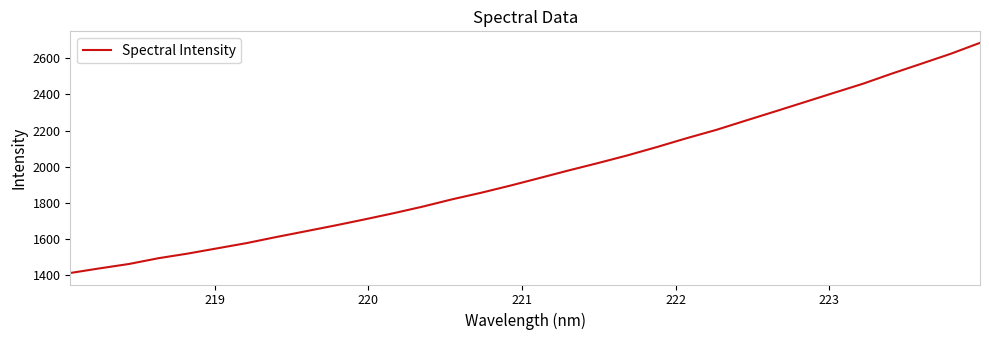

Does the chart have visible grid lines?

No